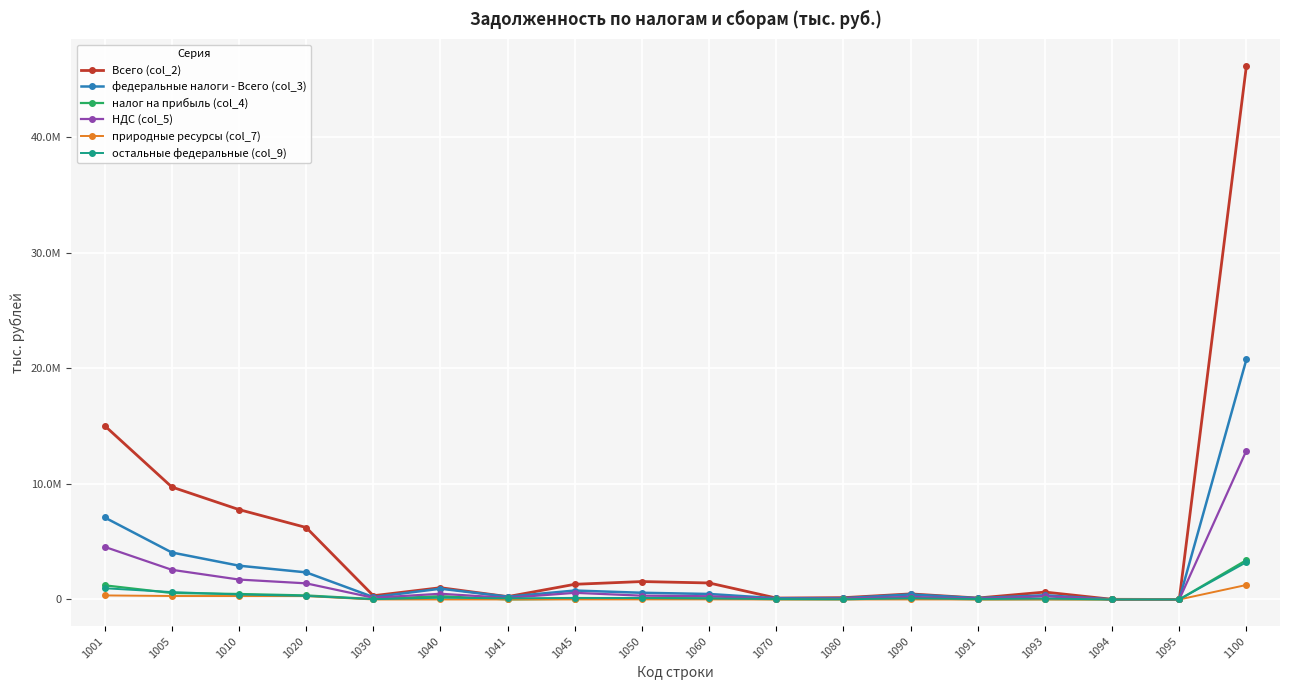

Reading left to right, extract all data points from this chart.

Всего (col_2): 15039769	9733095	7779372	6228501	325908	1018007	246121	1313683	1550871	1427740	123131	155254	482097	125023	640040	13111	270	46201993
федеральные налоги - Всего (col_3): 7097330	4065011	2924282	2345240	206869	930755	241796	772927	579042	474589	104453	111497	435073	115125	367802	7733	190	20779714
налог на прибыль (col_4): 1224310	558423	475033	350672	35690	287511	3610	60380	124361	104317	20044	18368	111736	9010	23010	105	92	3406672
НДС (col_5): 4553940	2566926	1723134	1395093	147915	493368	137628	574112	328041	281239	46802	75592	224411	68628	269680	5188	98	12891795
природные ресурсы (col_7): 349424	300613	297168	291571	81	436	28	2928	5597	5489	108	26	475	27	517	230	0	1254718
остальные федеральные (col_9): 969656	639048	428947	307904	23182	149440	100529	135507	121043	83544	37499	17510	98451	37460	74594	2210	0	3226524